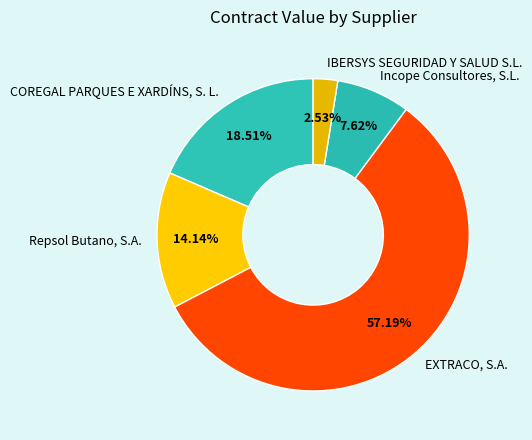

True or false: COREGAL PARQUES E XARDÍNS, S. L. accounts for 19% of the total.

True